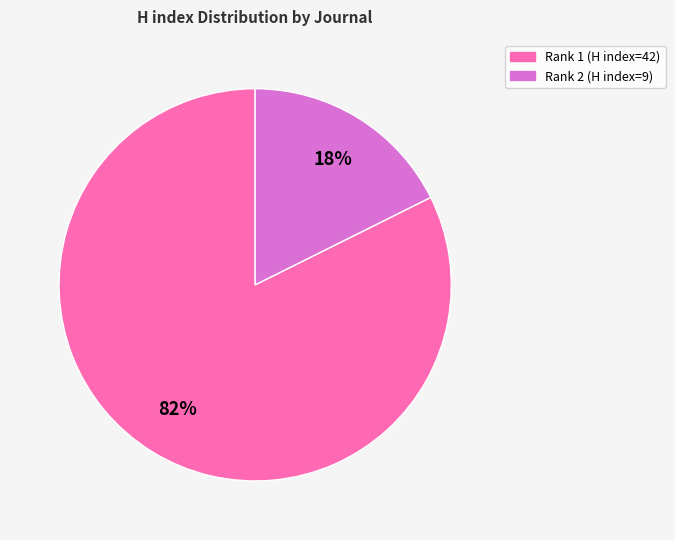

Between Rank 1 (H index=42) and Rank 2 (H index=9), which is larger?

Rank 1 (H index=42)